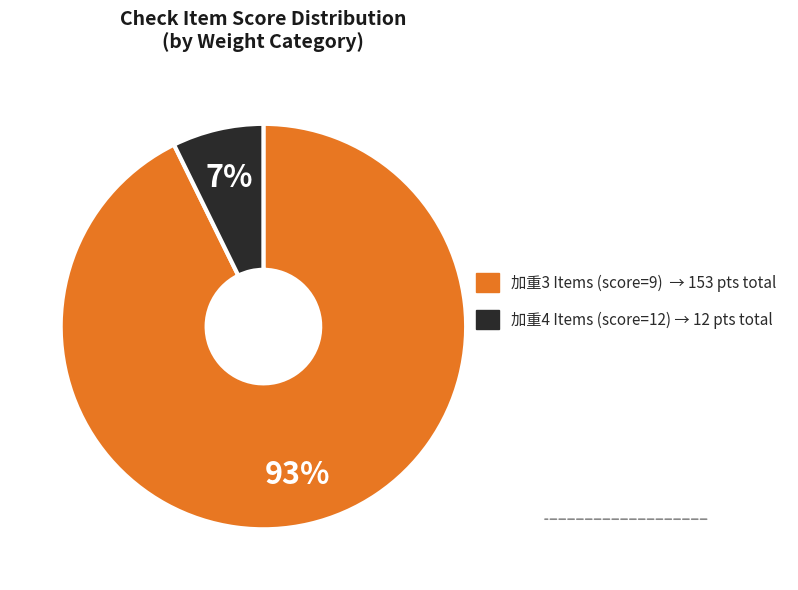

How many segments does this pie chart have?

2